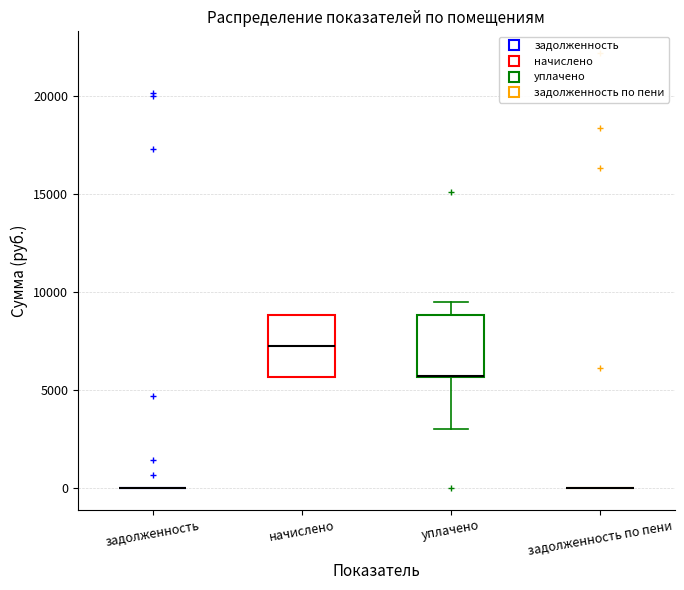

Reading left to right, transcribe this box plot: for each box, give where its median line is, the range the box spans, and where its two whiskers end, as read against the y-axis. The values are not printed on the chart, so give them approximately, as read against the axis.

задолженность: box collapsed to a line at 0, whiskers 0 to 0
начислено: median 7000, box 5500 to 9000, whiskers 5500 to 9000
уплачено: median 5500 (drawn on the box's lower edge), box 5500 to 9000, whiskers 3000 to 9500
задолженность по пени: box collapsed to a line at 0, whiskers 0 to 0